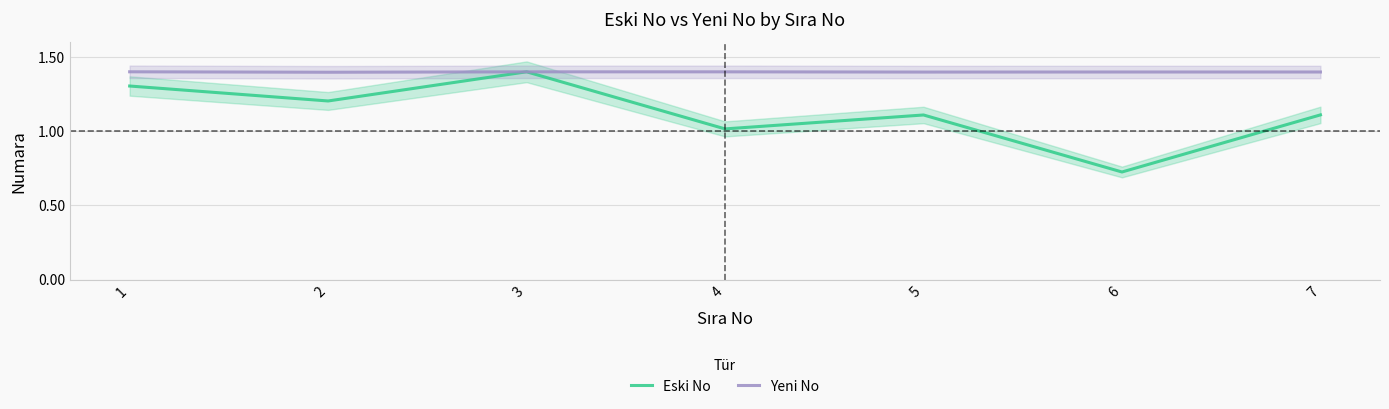

What is the sum of all Eski No values?

7.9